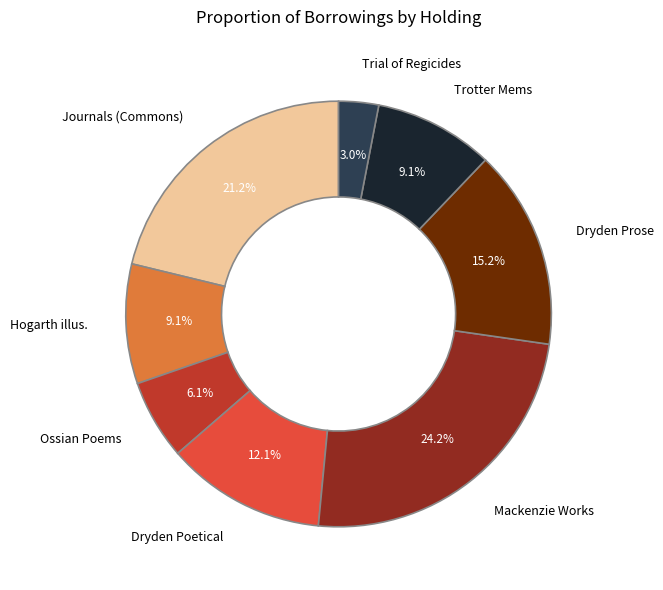

How many slices are in this pie chart?

8